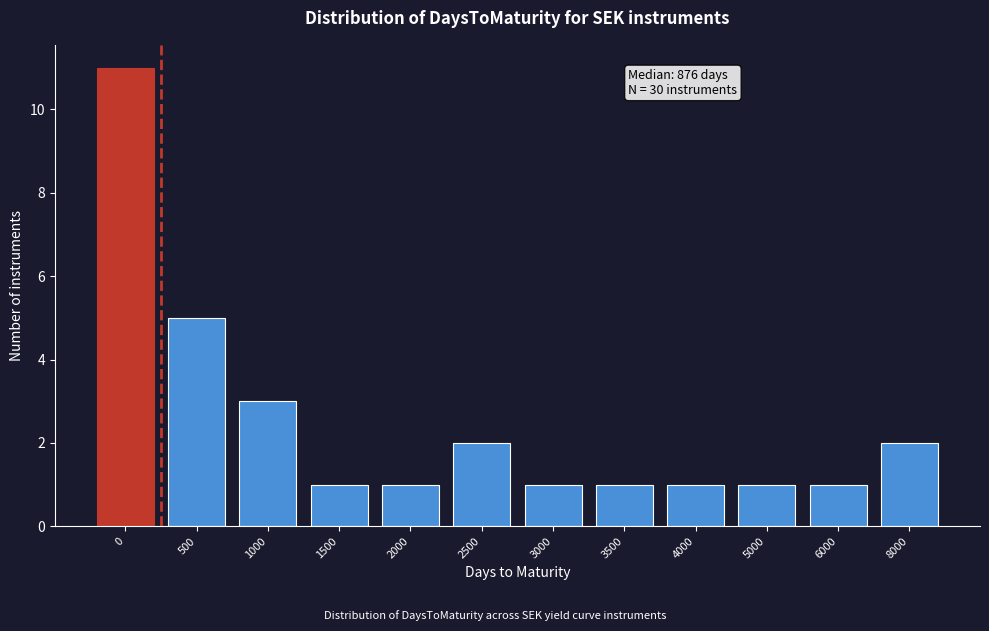

Reading right to left, transcribe all the data shown in this chart.

8000=2	6000=1	5000=1	4000=1	3500=1	3000=1	2500=2	2000=1	1500=1	1000=3	500=5	0=11